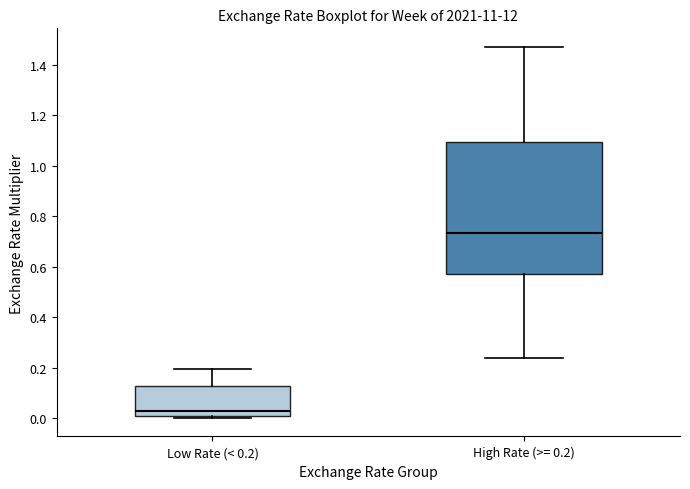

Reading left to right, read every box against the y-axis: the position of its median line, the range the box covers, and the ends of its whiskers. The values are not printed on the chart, so give them approximately, as read against the axis.

Low Rate (< 0.2): median 0.02, box 0.00 to 0.12, whiskers 0.00 (just below the box's lower edge) to 0.20
High Rate (>= 0.2): median 0.74, box 0.58 to 1.10, whiskers 0.24 to 1.48